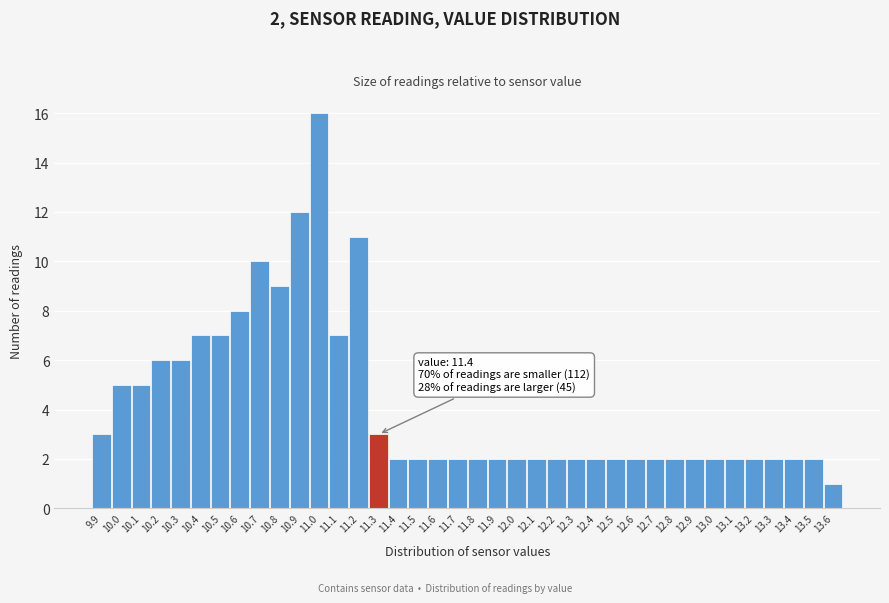

What position from the right is 13.3?

4